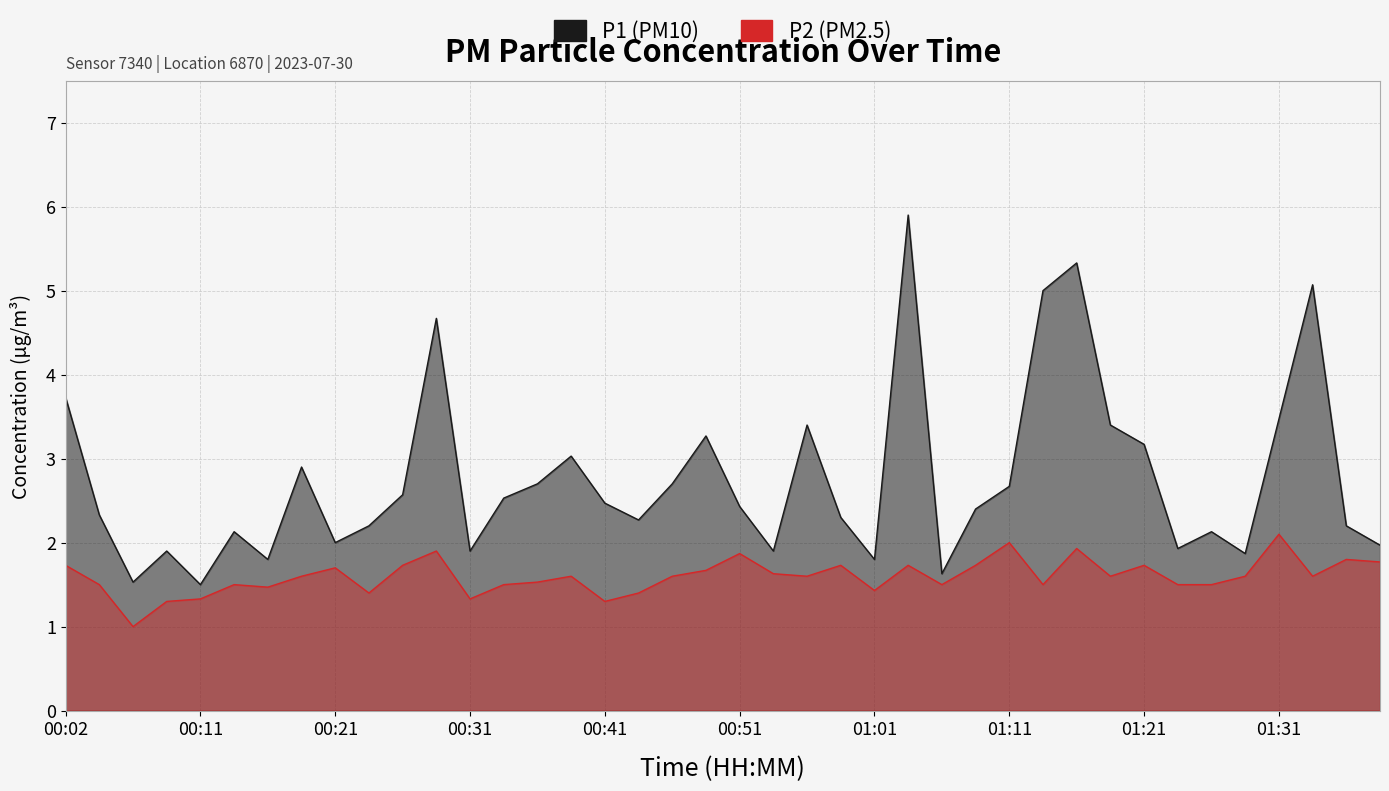

What position from the left is 00:09?

4